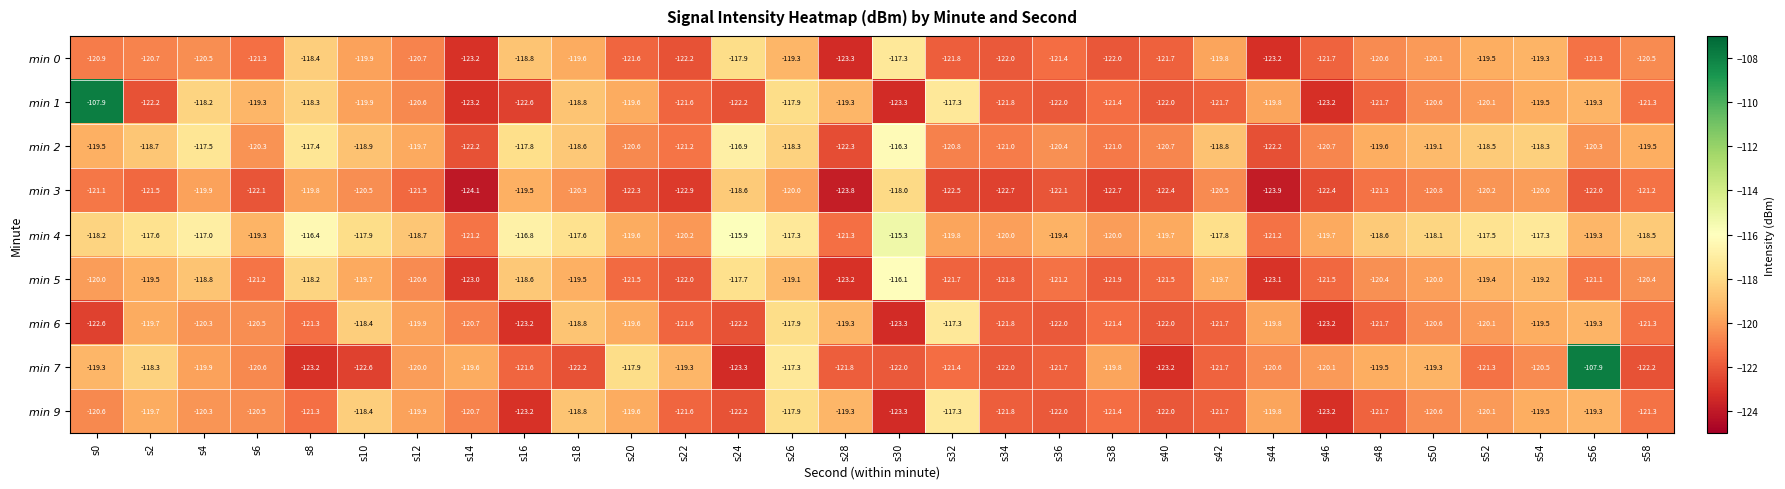

What is the approximate value of min 4 at s54?

-117.3